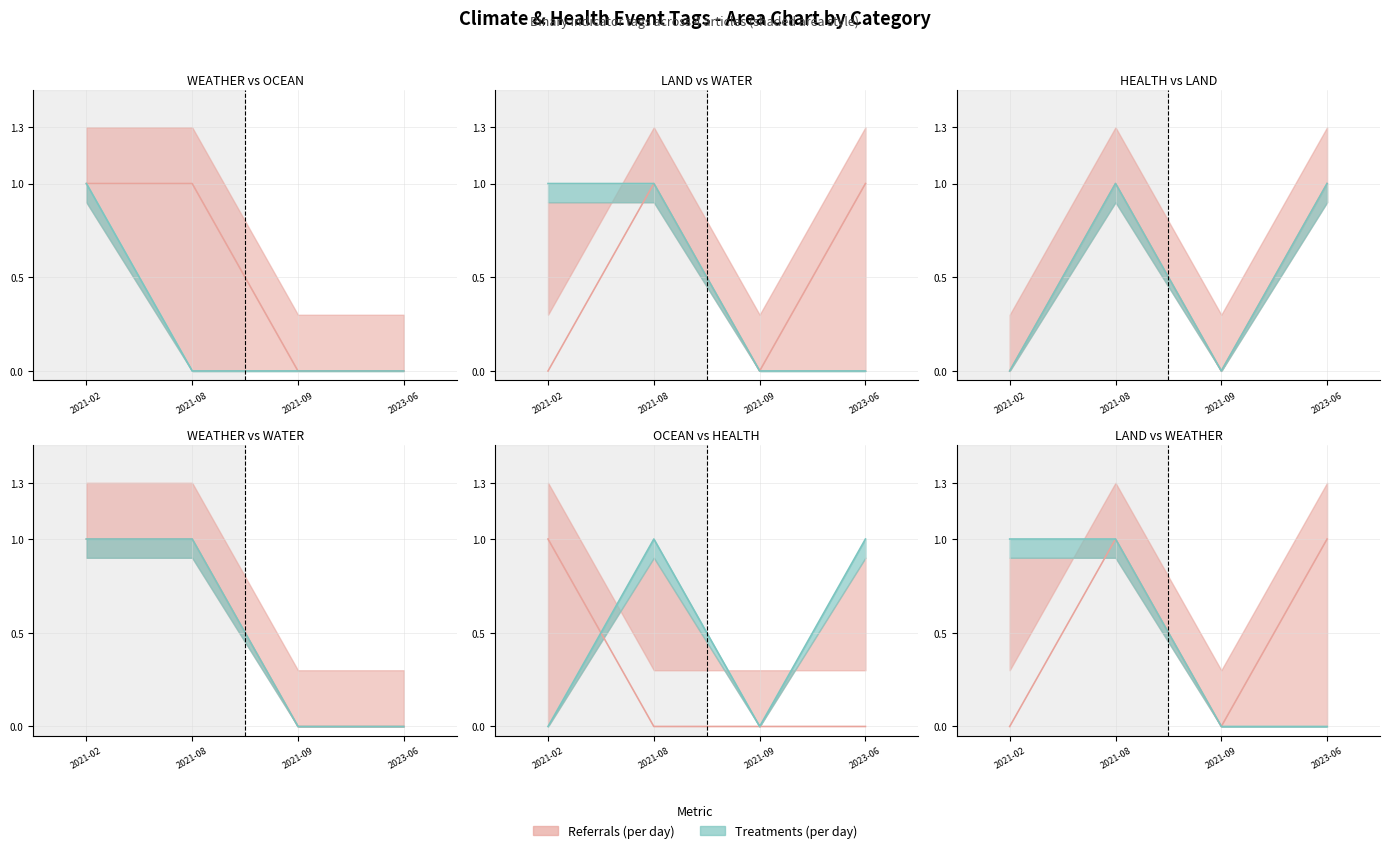

The value of OCEAN at 2023-06 is 0. True or false?

False